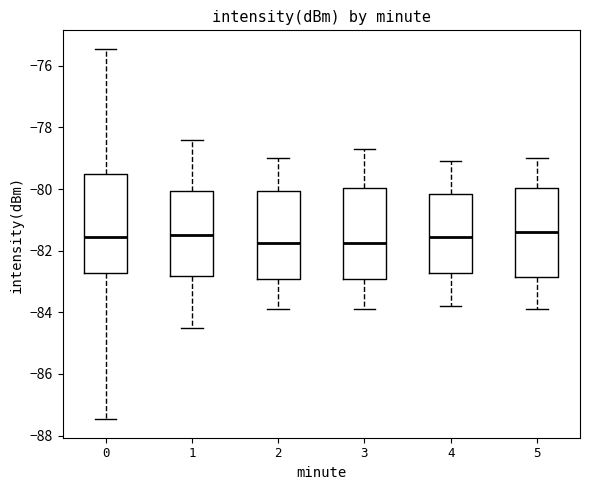

Where does the lower whisker of the box at x = 0 end on the y-axis? The values are not printed on the chart, so give them approximately, as read against the axis.

-87.4